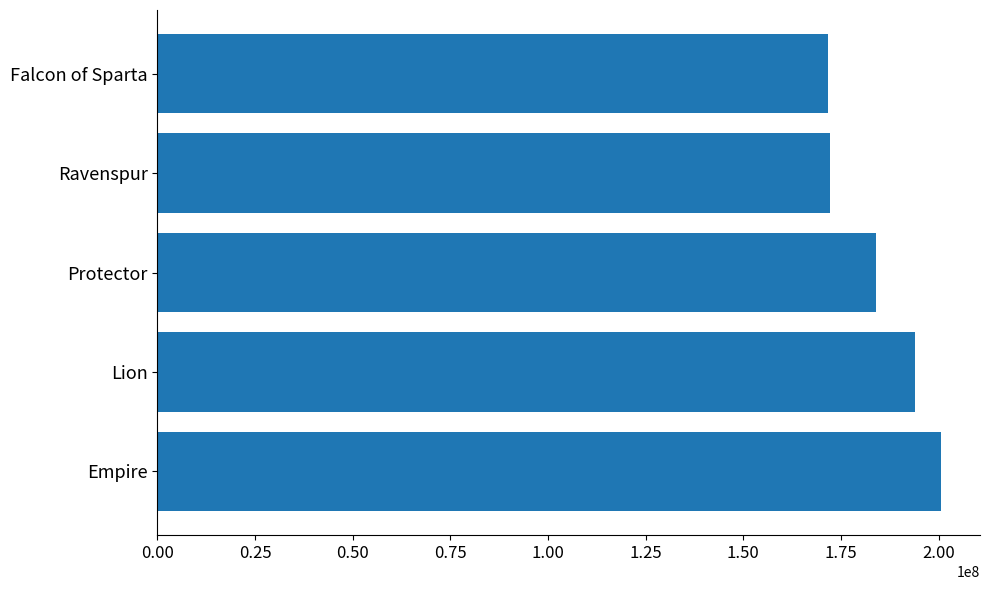

Which category has the highest value across all series?

Empire